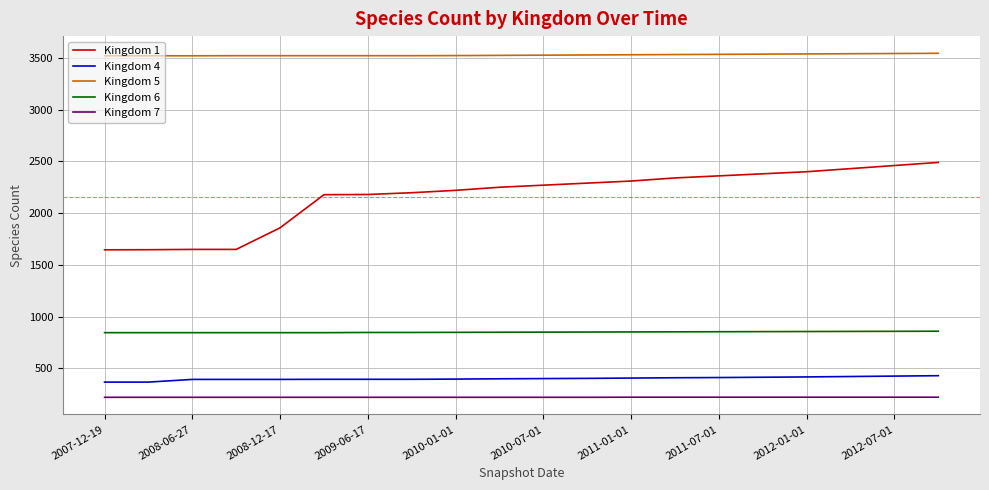

True or false: Kingdom 7 and Kingdom 5 cross at least once.

False